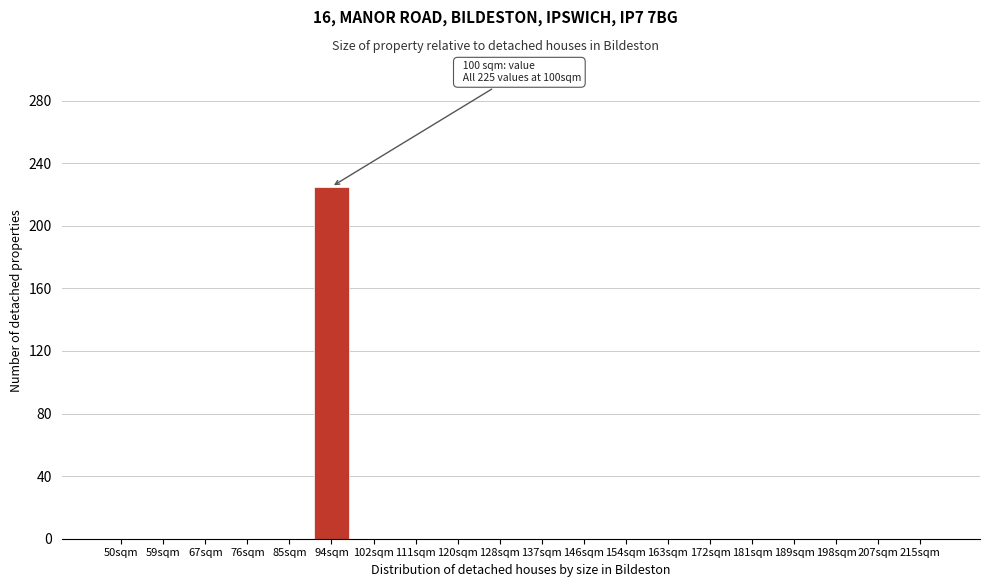

Reading right to left, extract all data points from this chart.

215sqm=0	207sqm=0	198sqm=0	189sqm=0	181sqm=0	172sqm=0	163sqm=0	154sqm=0	146sqm=0	137sqm=0	128sqm=0	120sqm=0	111sqm=0	102sqm=0	94sqm=225	85sqm=0	76sqm=0	67sqm=0	59sqm=0	50sqm=0